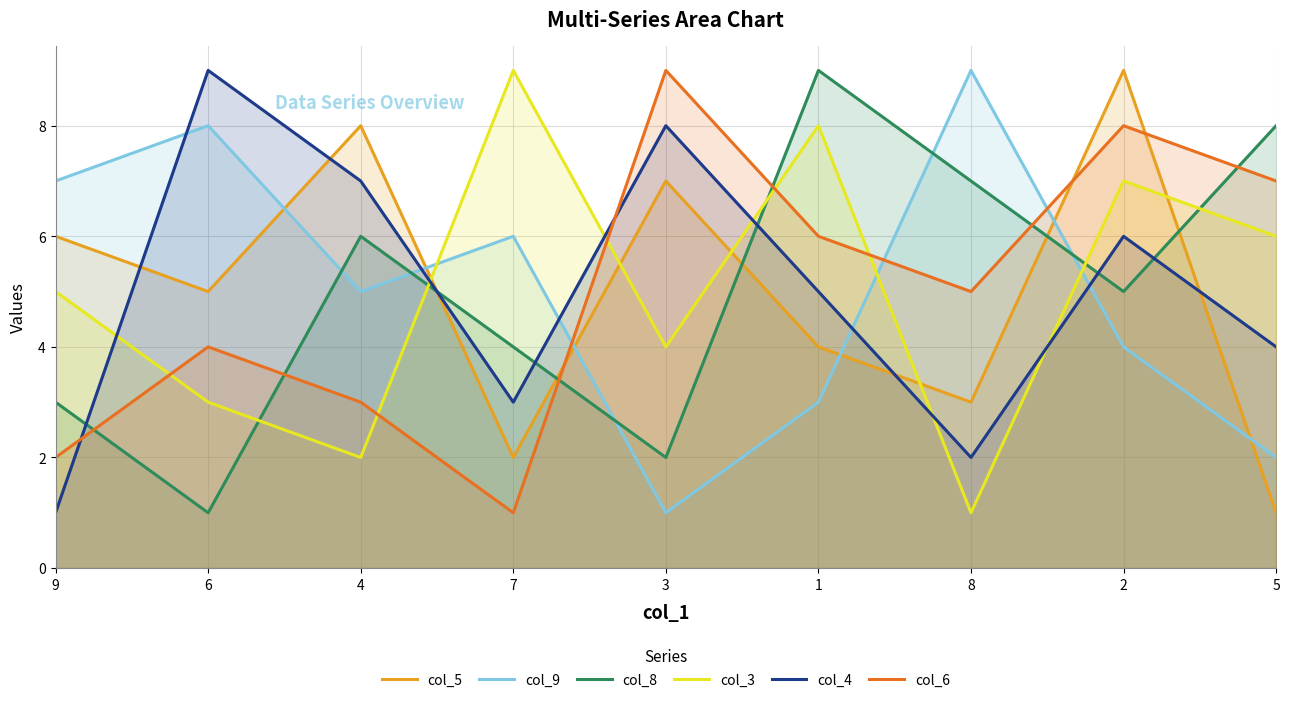

The col_4 series shows 1 at 2. True or false?

False